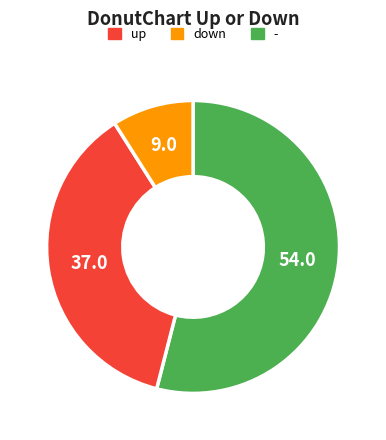

Which category has the biggest portion of the pie?

up